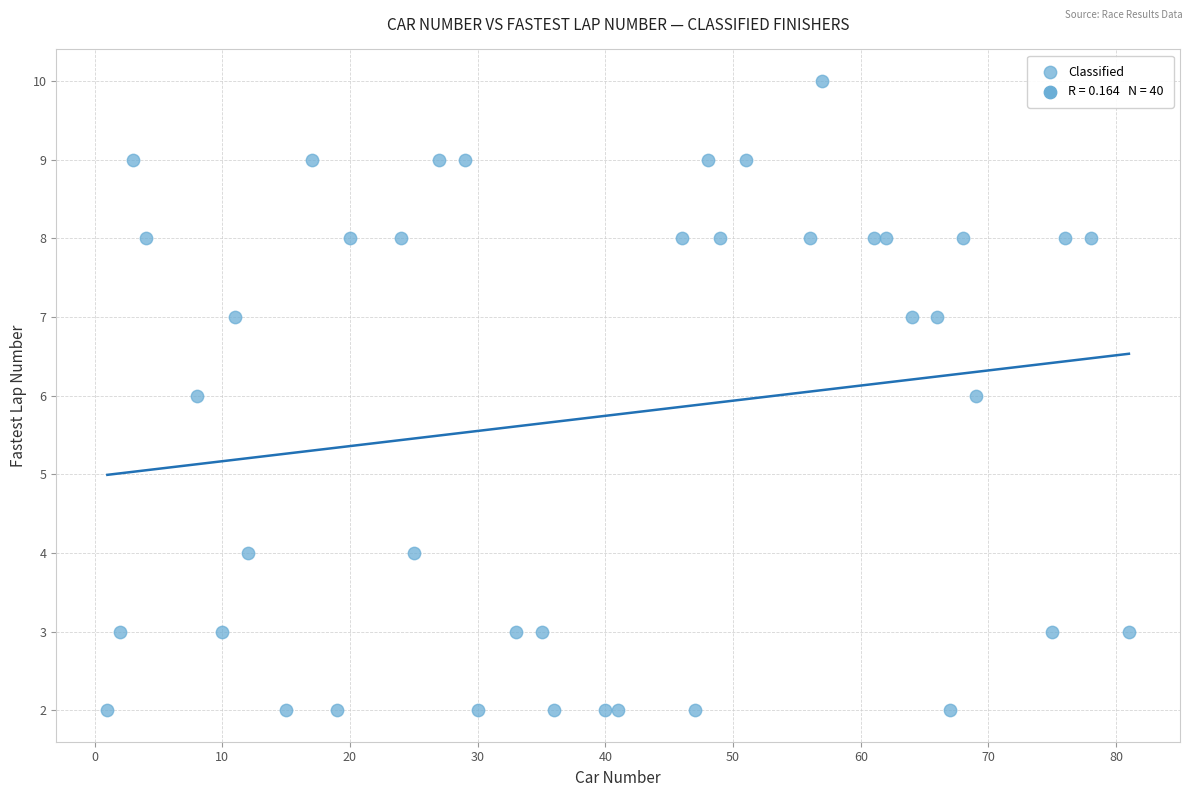

What is the range of X values (max minus min)?

80